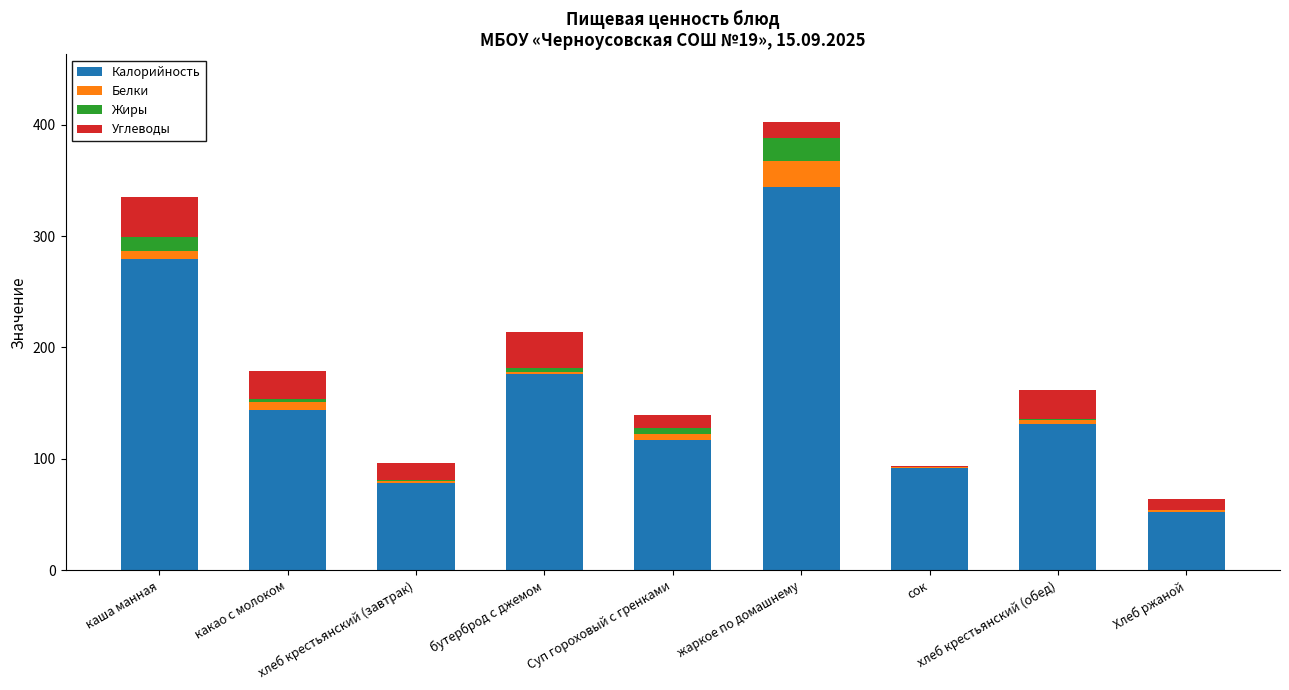

How many series are shown in this chart?

4